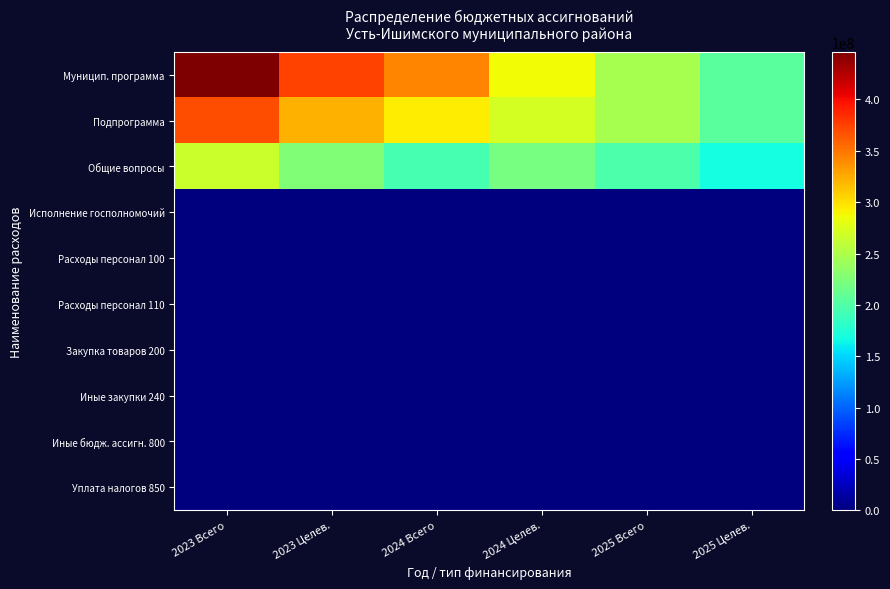

Rank the series by their maximum value, from lowest to highest.

Иные бюдж. ассигн. 800, Уплата налогов 850, Расходы персонал 100, Расходы персонал 110, Закупка товаров 200, Иные закупки 240, Исполнение госполномочий, Общие вопросы, Подпрограмма, Муницип. программа